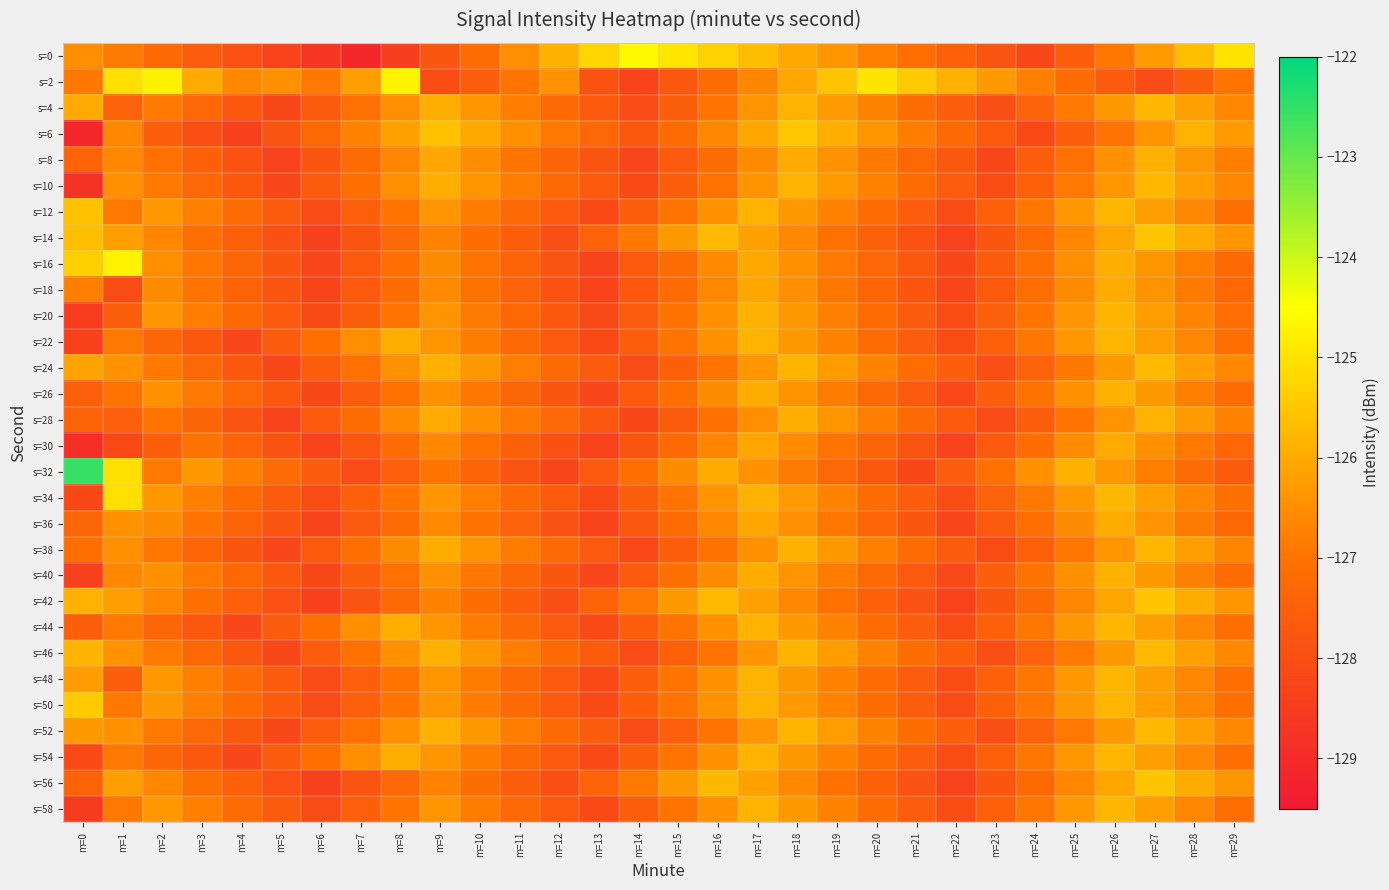

At how many categories does at least one series exceed -128?

30